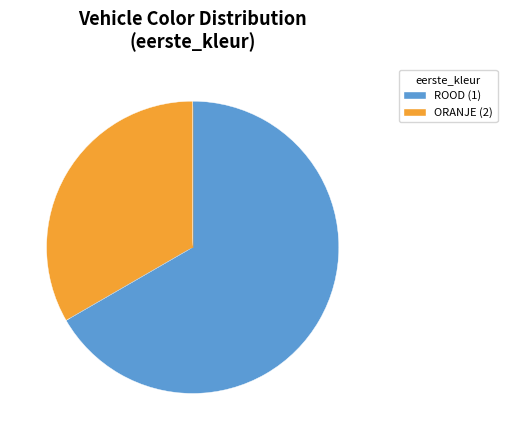

Does any single category account for the majority?

Yes